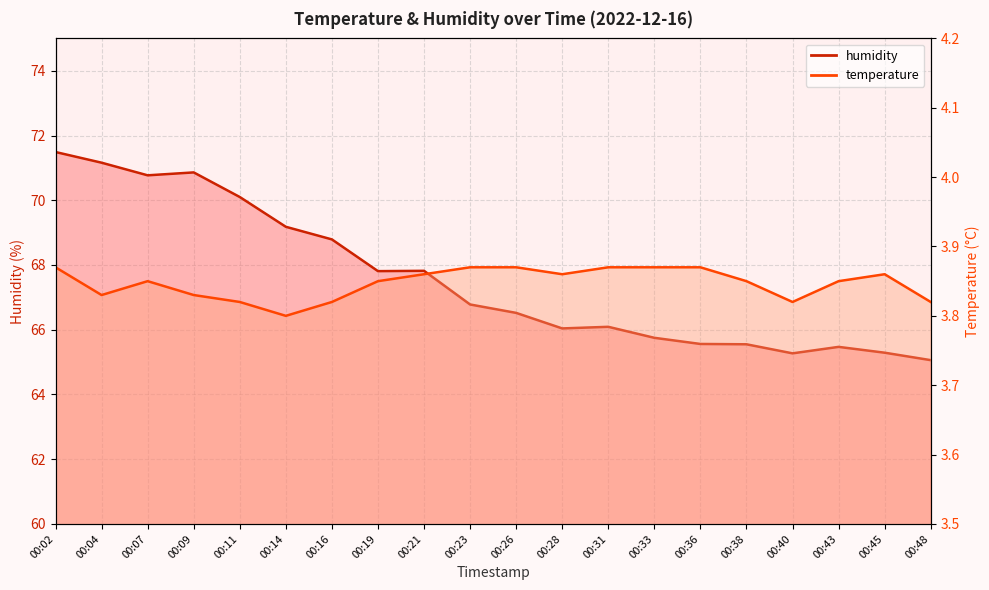

Does the chart display data point markers on the line(s)?

No